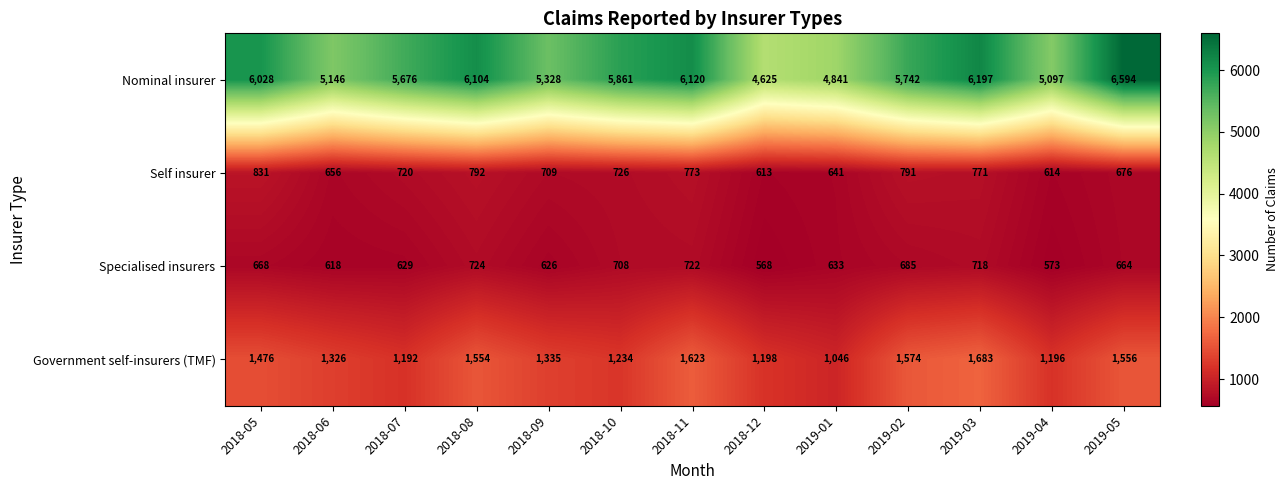

What is the sum of all Self insurer values?

9313